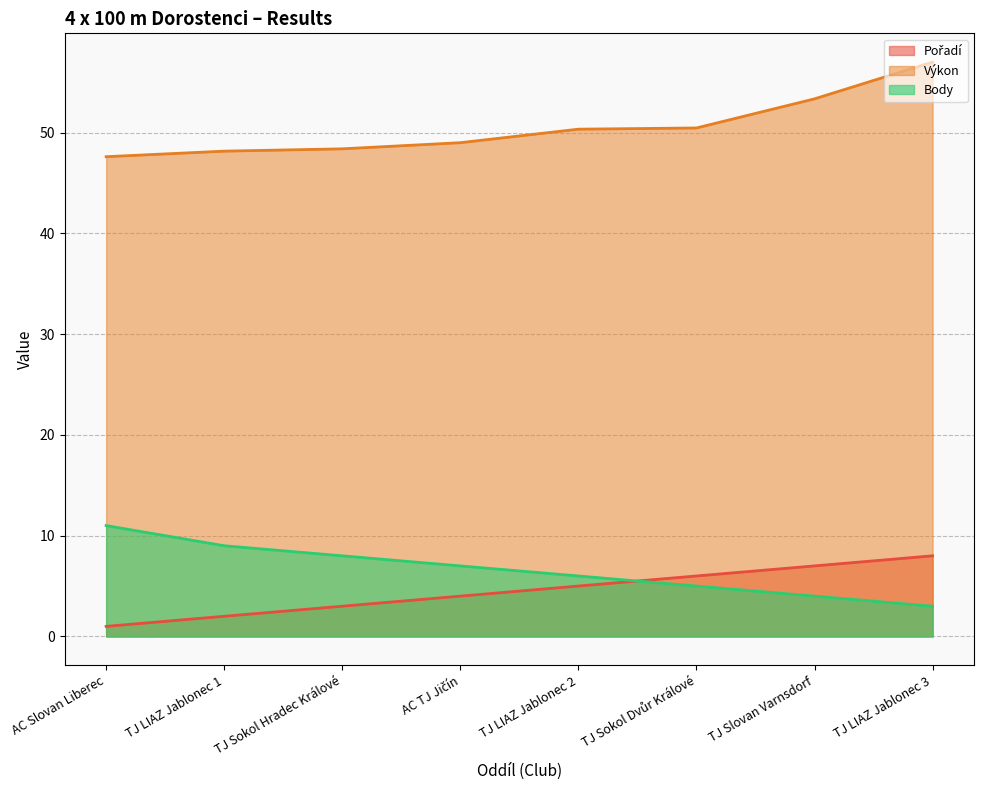

At which label does Pořadí (line) first exceed 5?

TJ Sokol Dvůr Králové